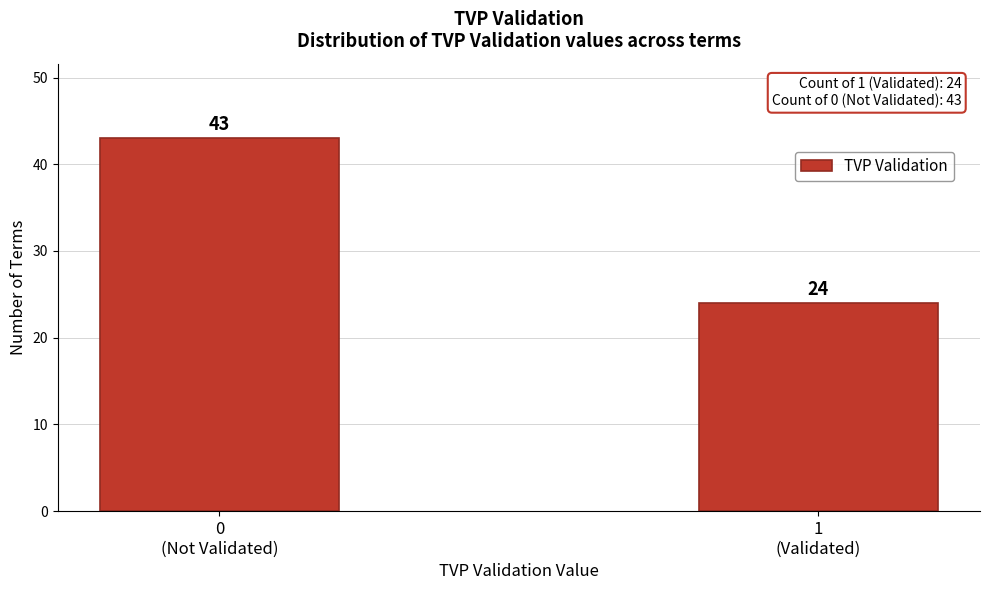

Reading left to right, what are all the values shown in this chart?

43	24